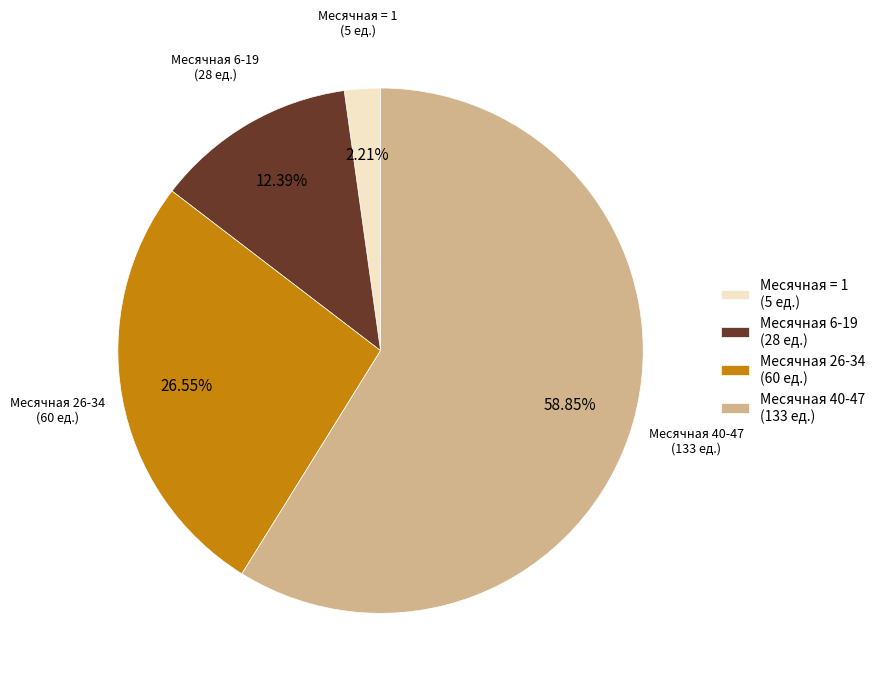

Count the number of slices in the pie.

4